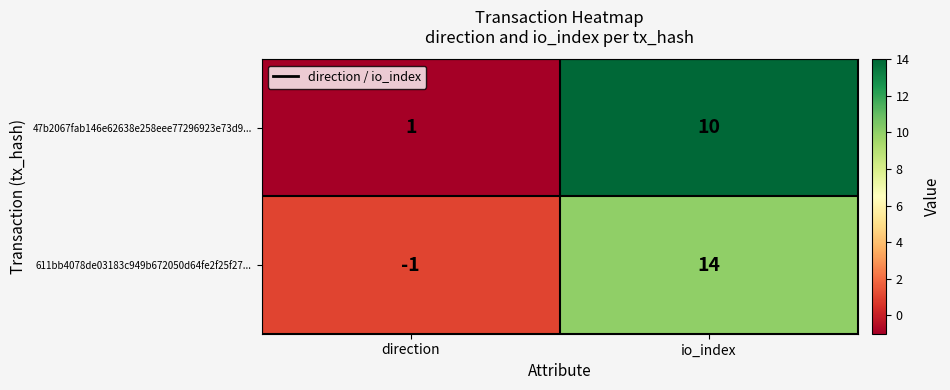

What is the sum of all 611bb4078de03183c949b672050d64fe2f25f27... values?

13